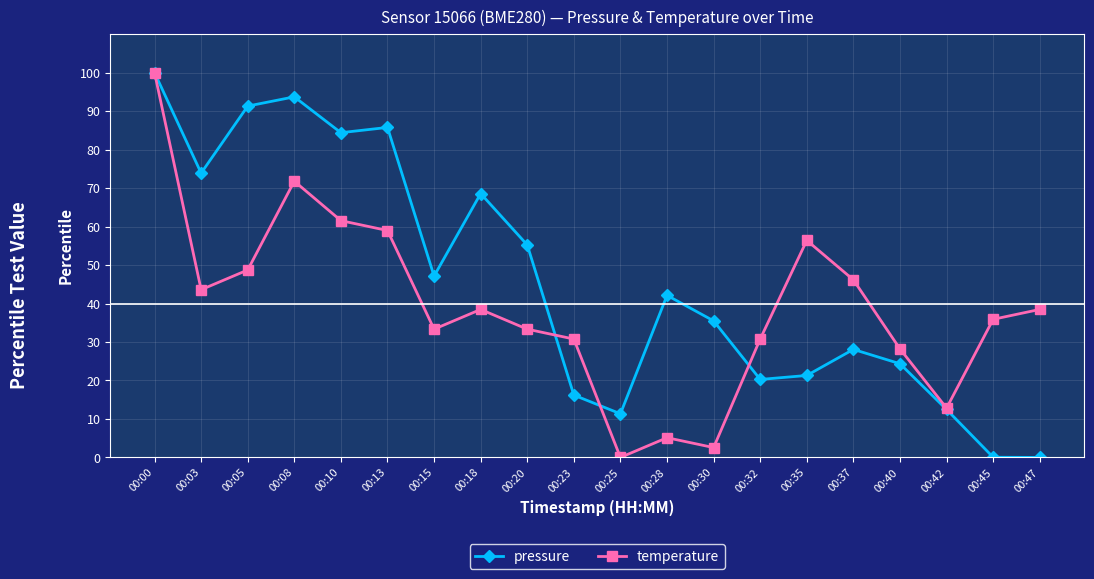

Rank the series by their average value, from lowest to highest.

temperature, pressure